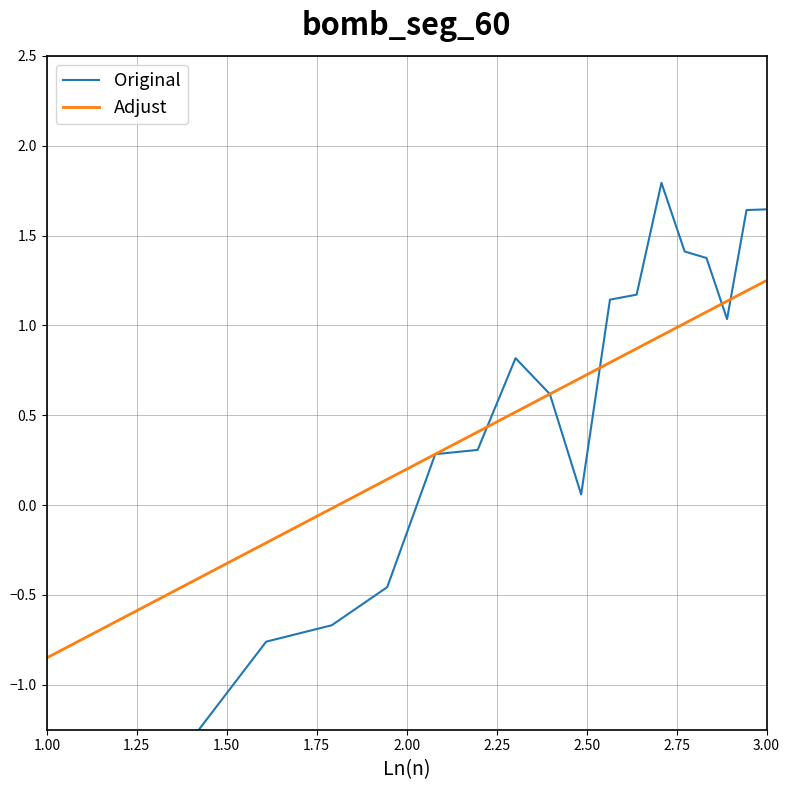

True or false: Adjust has more than 0 points higher than both neighbors.

False